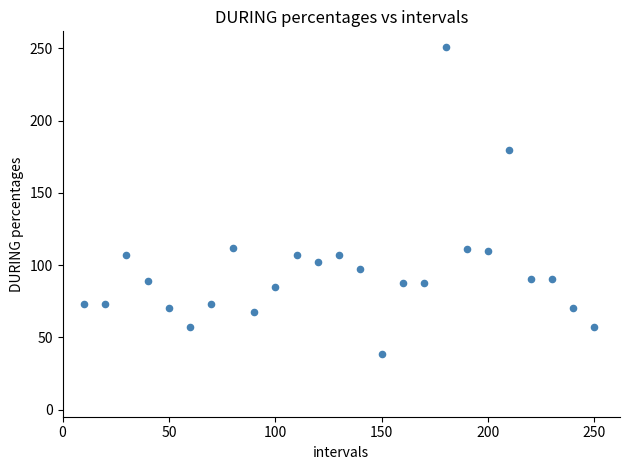

What is the range of Y values (max minus min)?

212.6